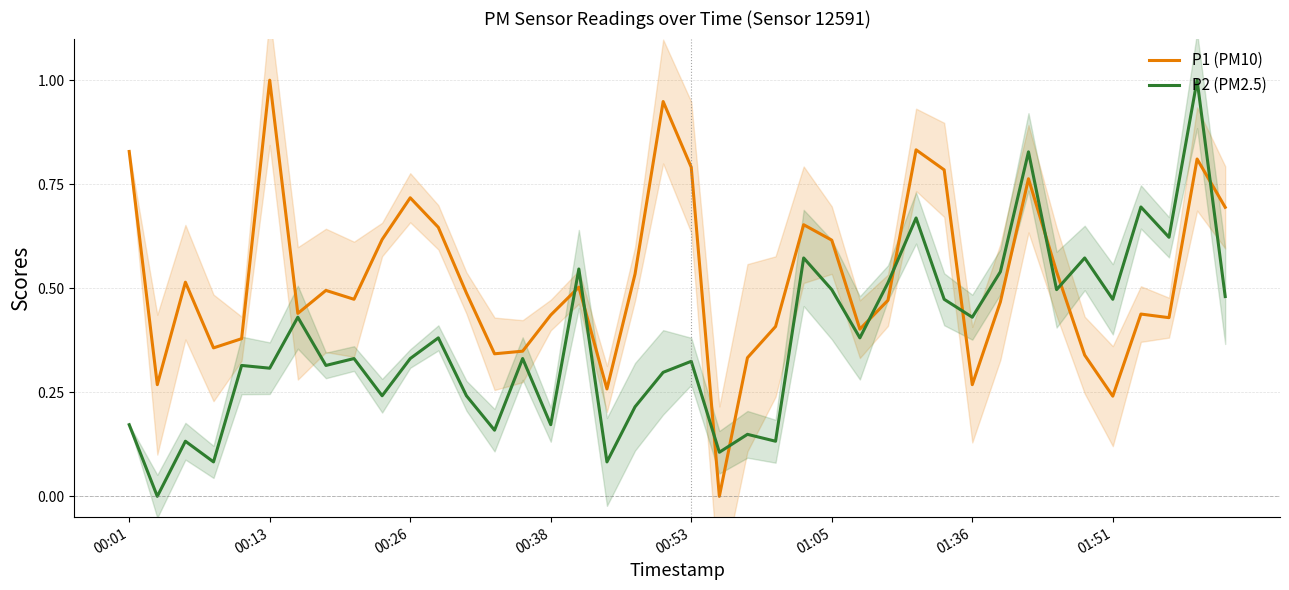

At which category is the sum across all series the highest?

38